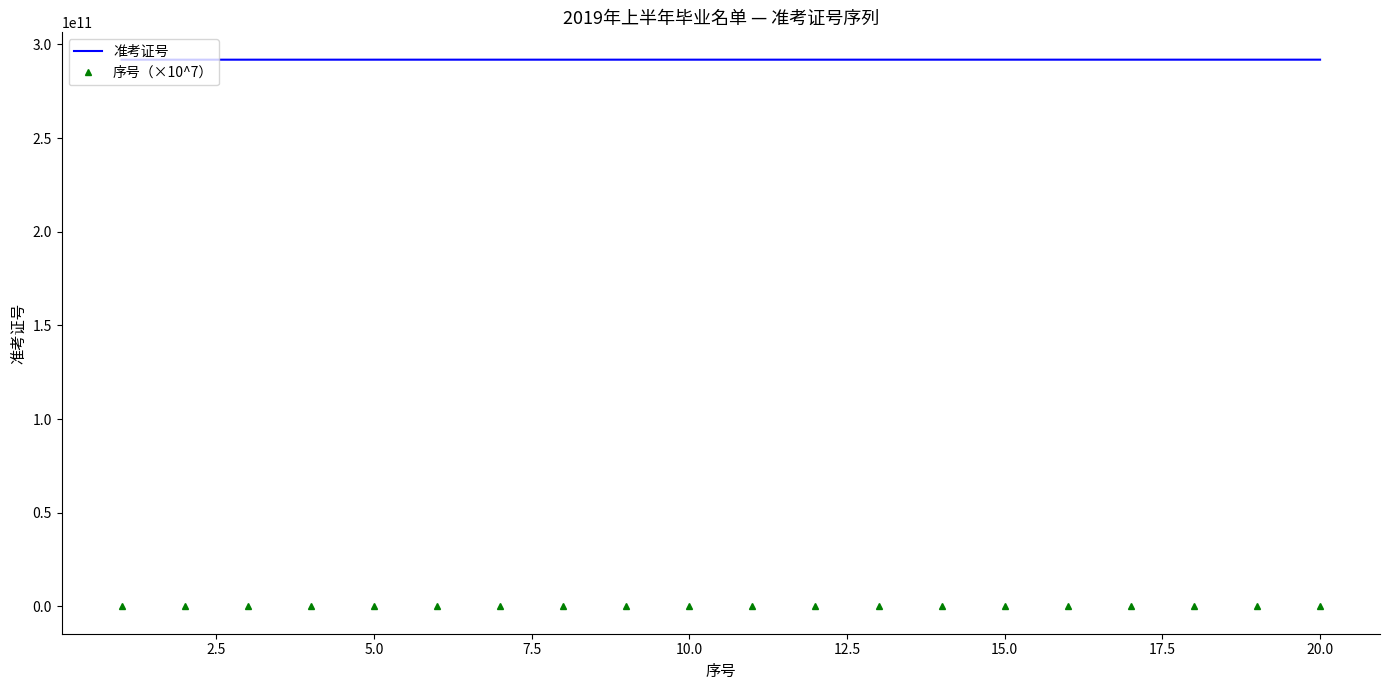

True or false: 序号（×10^7） and 准考证号 cross at least once.

False